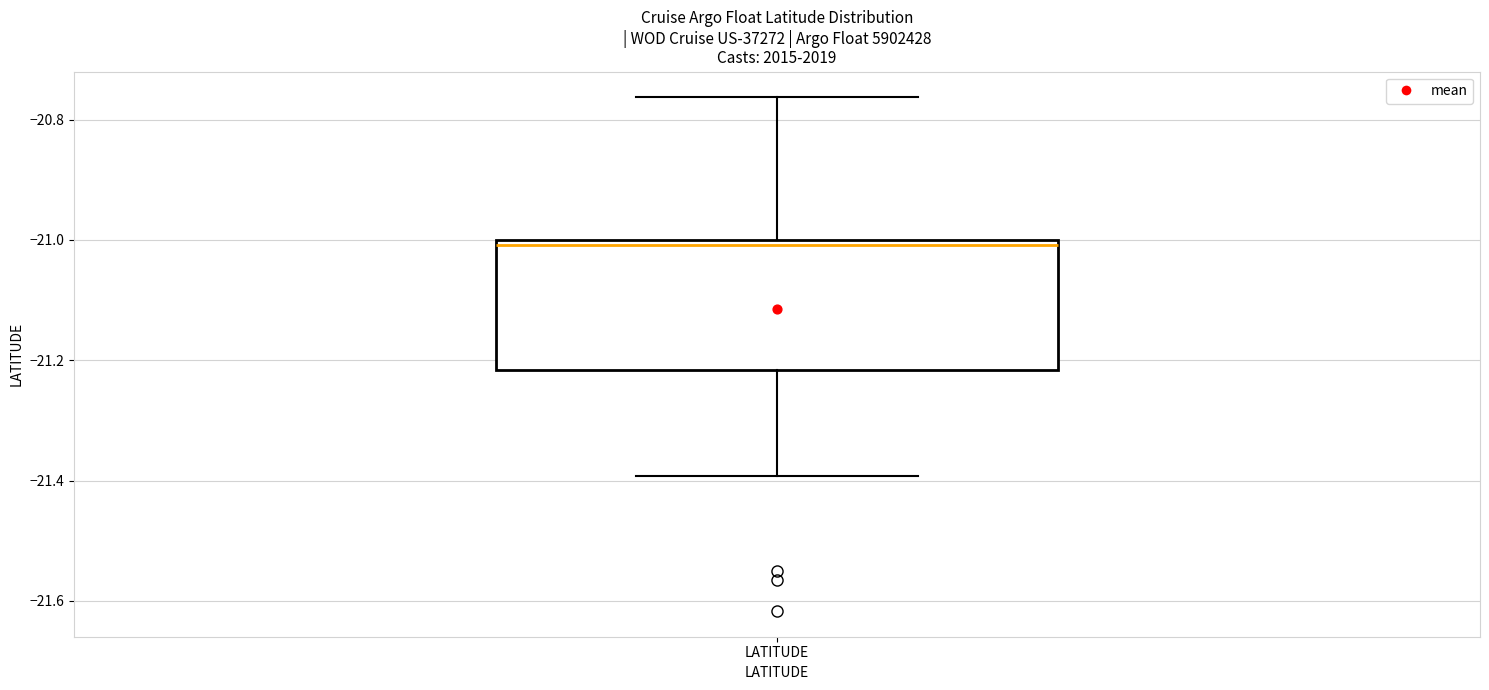

Read this box plot against the y-axis: the position of the median line, the range covered by the box, and the ends of both whiskers. The values are not printed on the chart, so give them approximately, as read against the axis.

median -21.00 (just below the box's upper edge), box -21.22 to -21.00, whiskers -21.40 to -20.76